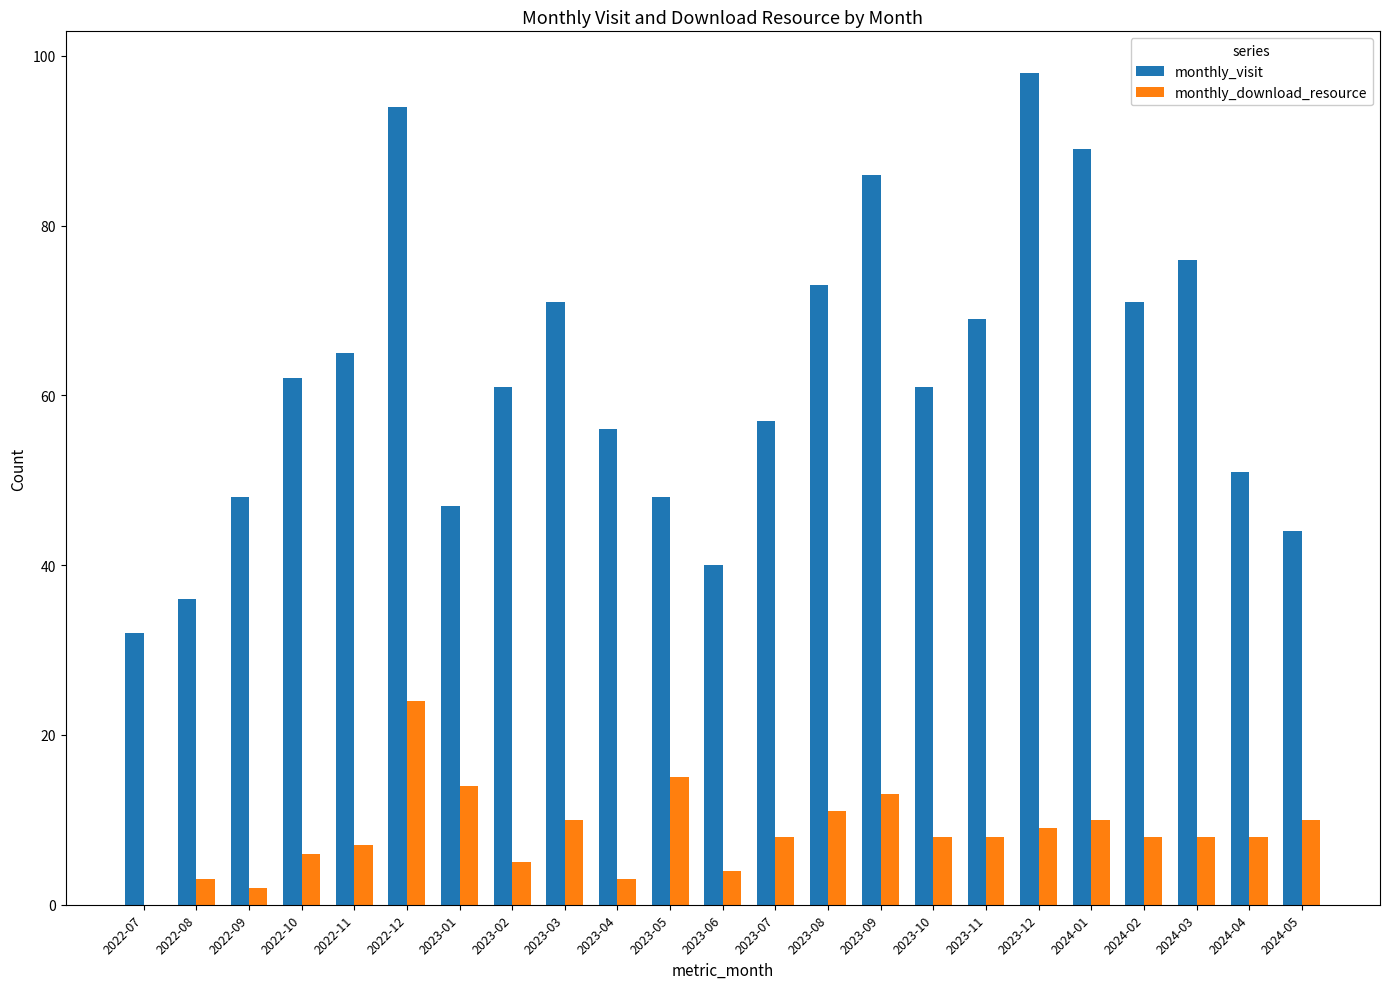

Are the bars grouped side by side (vs. stacked)?

Yes